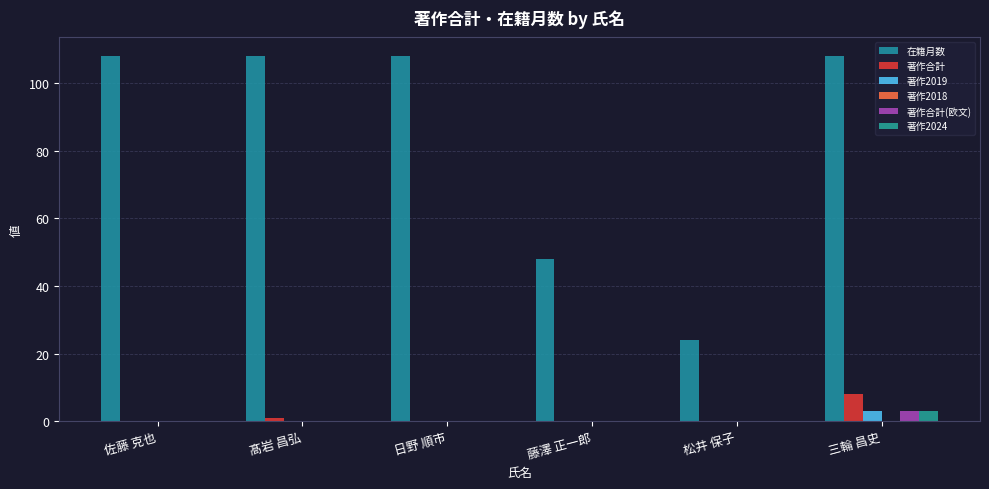

What position from the right is 藤澤 正一郎?

3